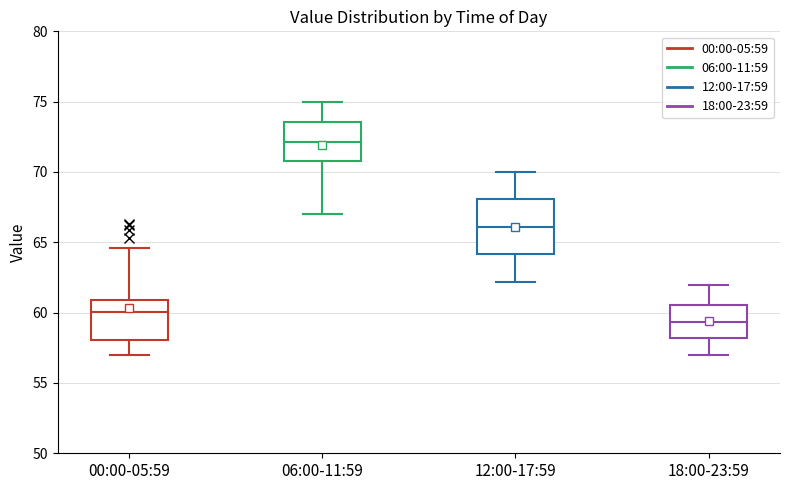

Which box's median line is the lowest?

18:00-23:59